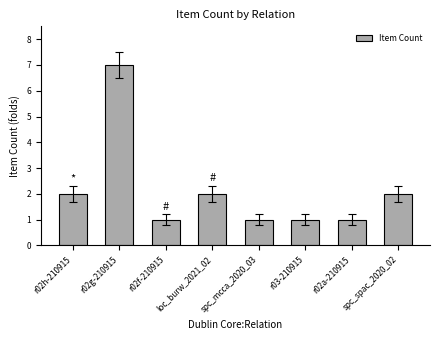

Count the values in the range 1 to 2.

7